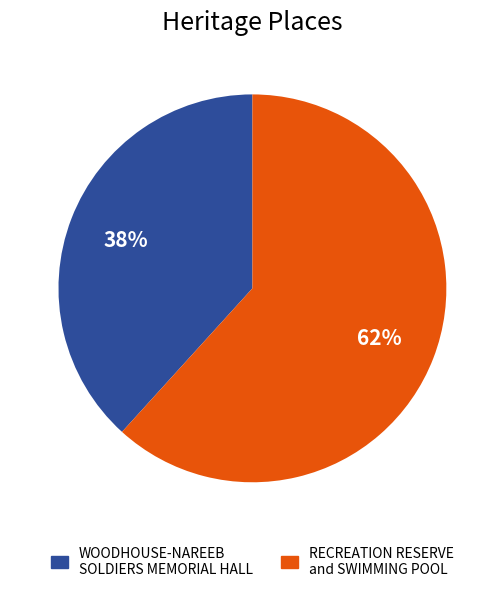

Rank the categories by value from lowest to highest.

WOODHOUSE-NAREEB SOLDIERS MEMORIAL HALL, RECREATION RESERVE and SWIMMING POOL